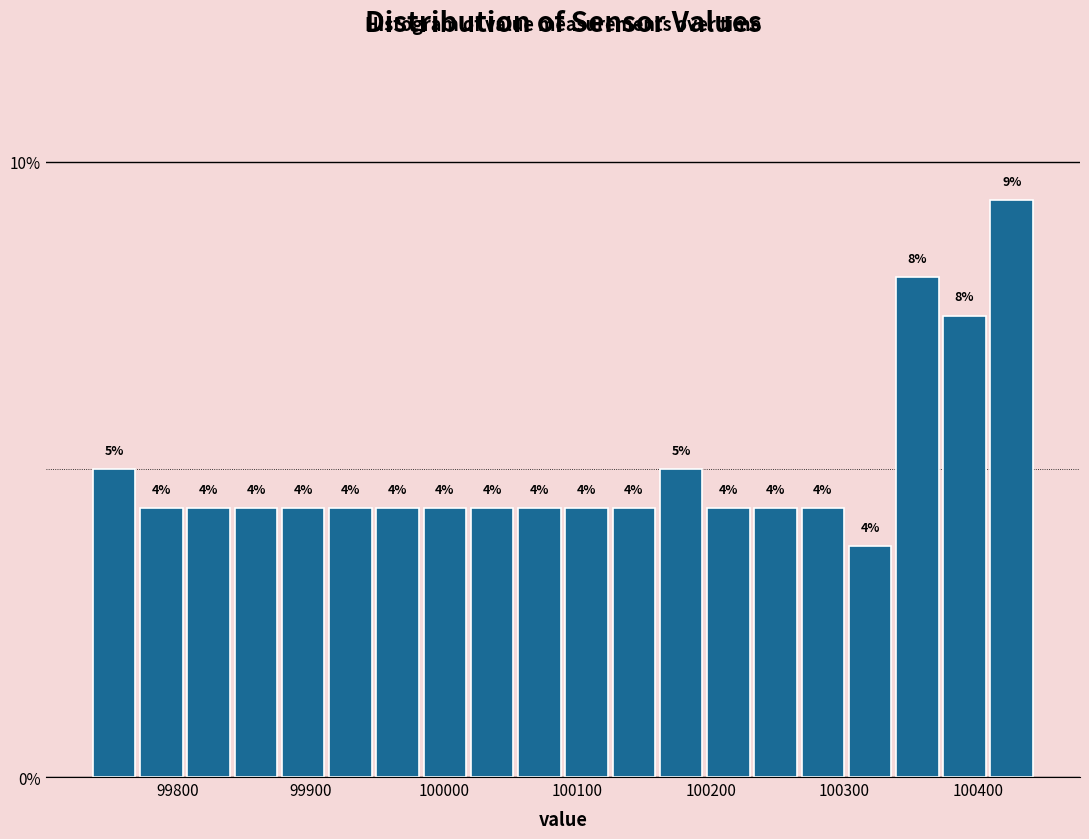

Around what value on the x-axis is the tallest bar? Give the approximate position of its centre, as read against the axis.

100430